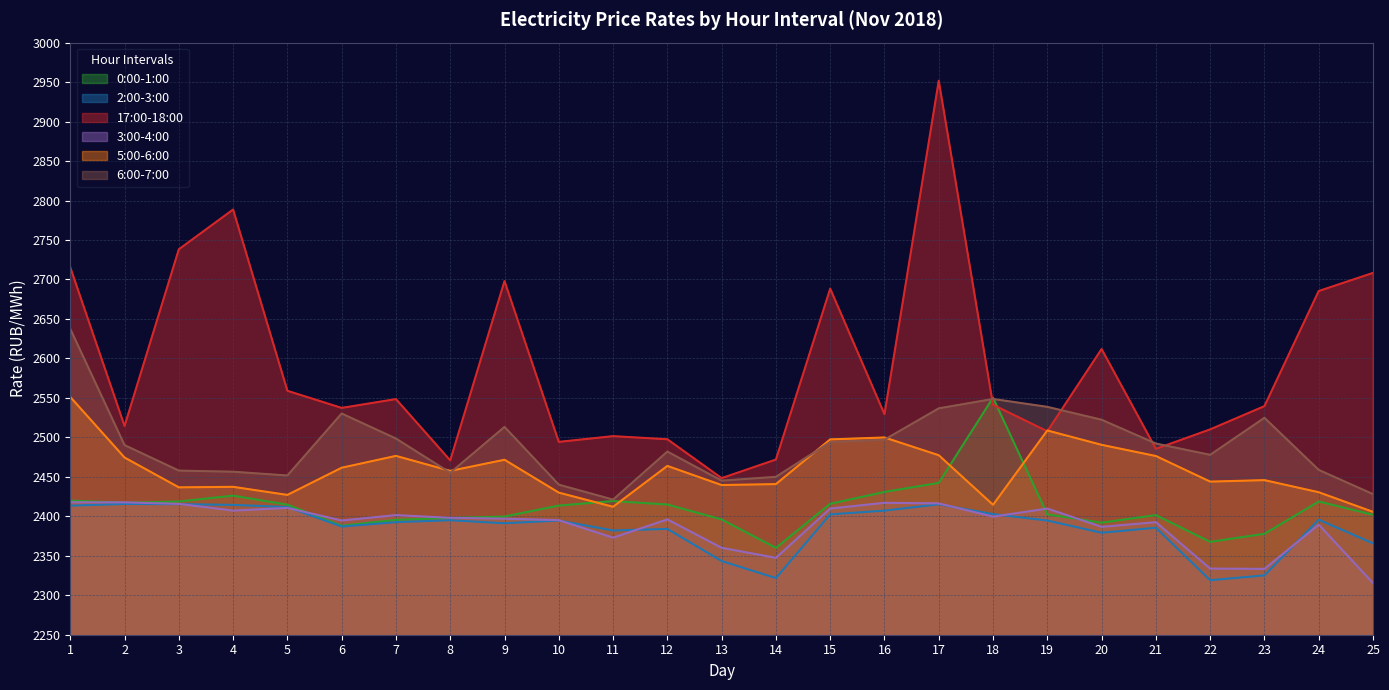

What is the sum of all 5:00-6:00 values?

61470.7